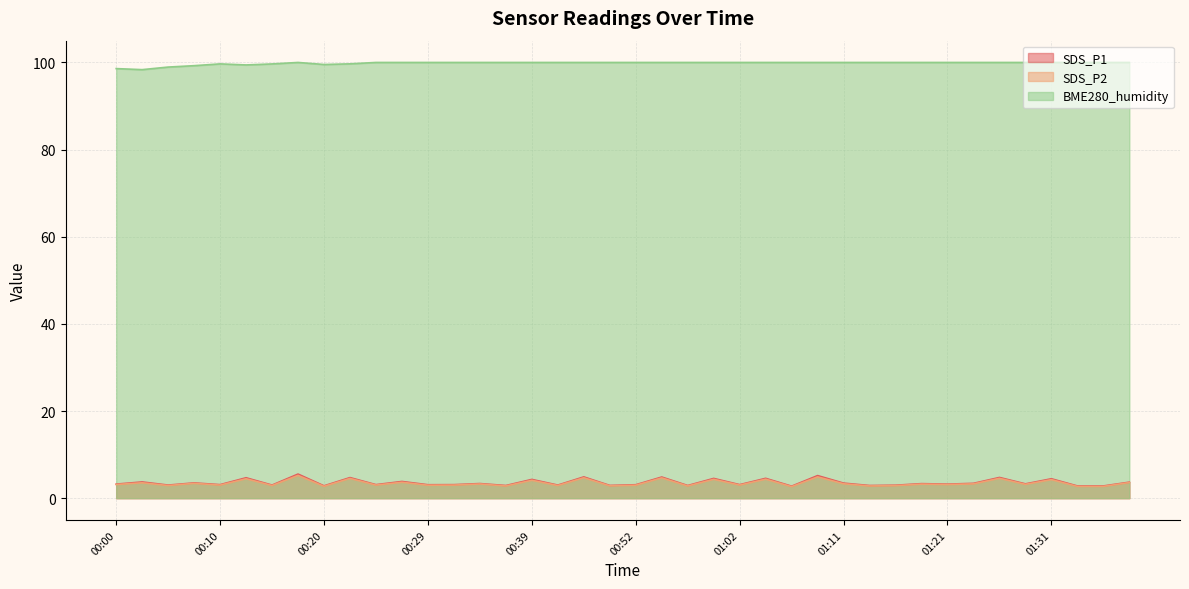

Which category has the lowest value across all series?

01:07